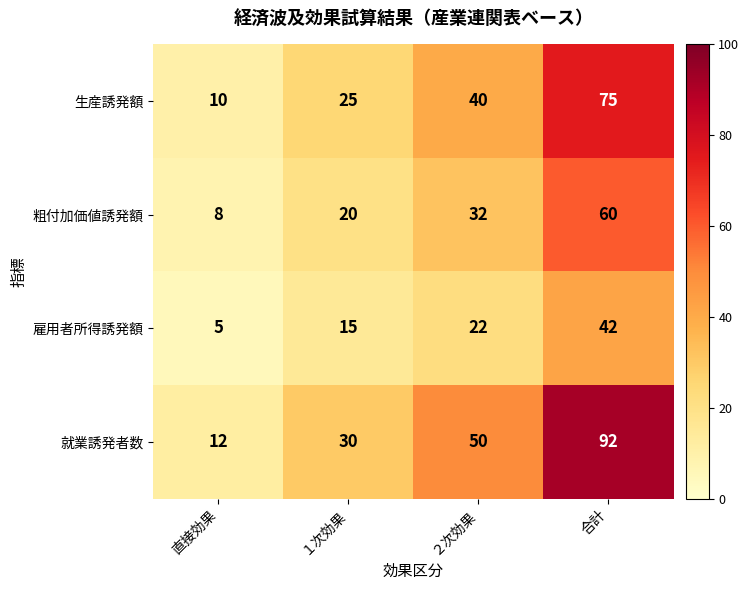

Is the value of 粗付加価値誘発額 at 合計 greater than the value of 雇用者所得誘発額 at ２次効果?

Yes